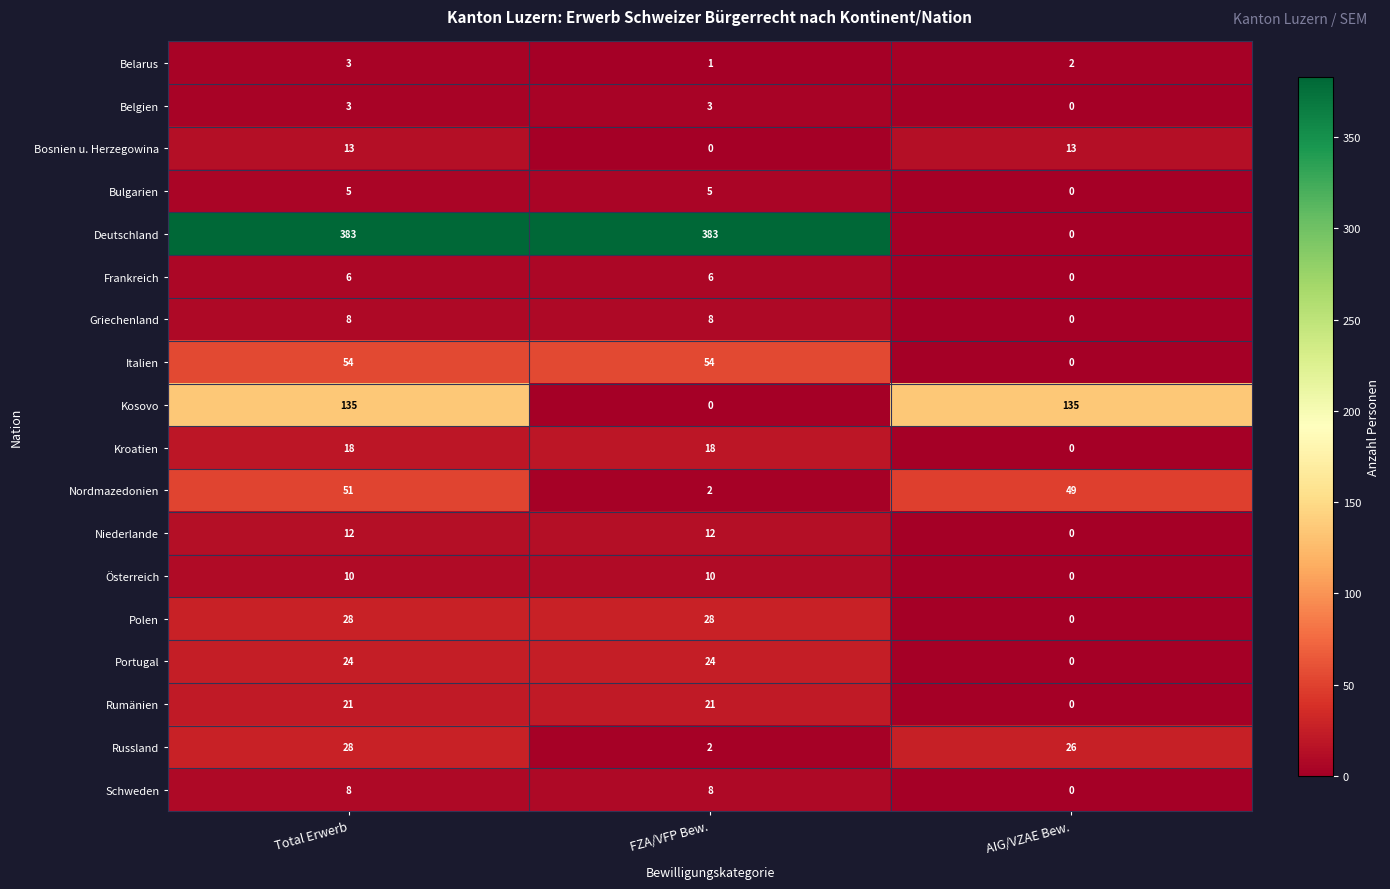

What is the approximate value of Griechenland at Total Erwerb?

8